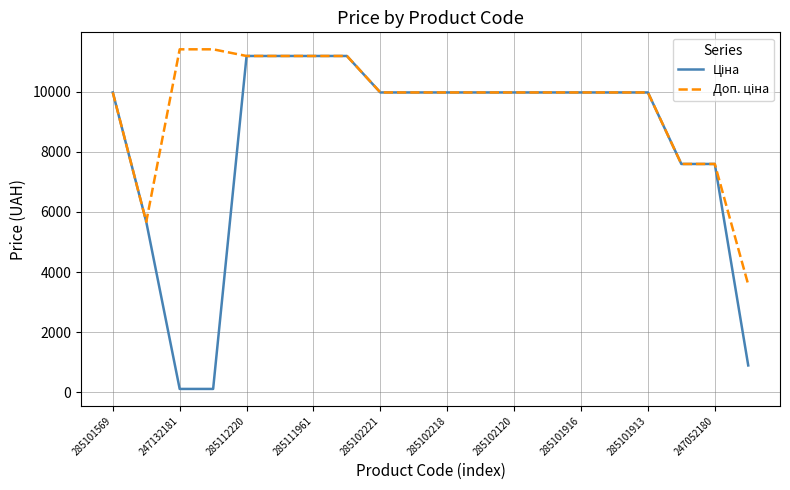

How many lines are shown in the chart?

2